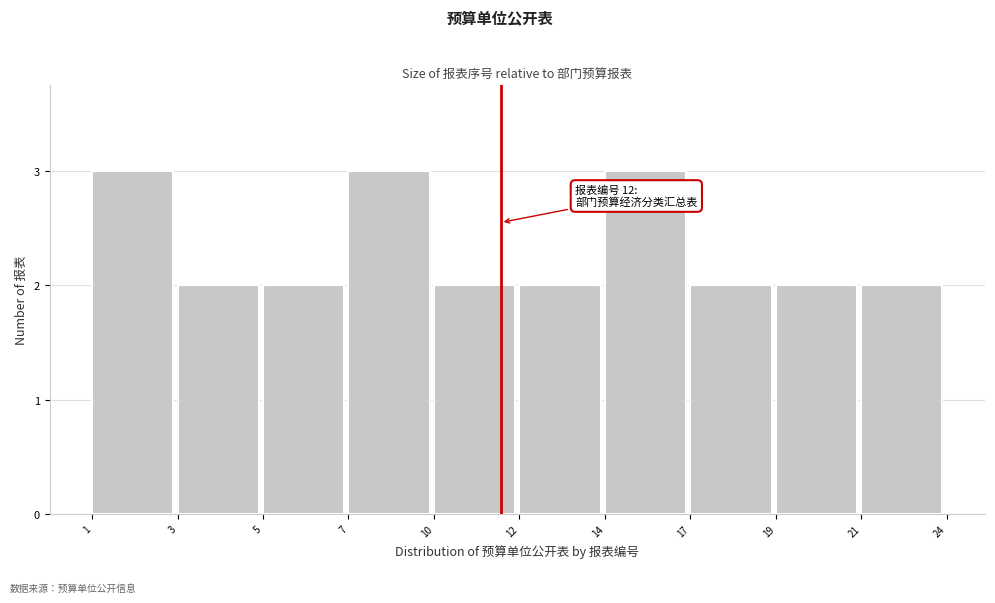

Reading right to left, what are all the values shown in this chart?

21=2	19=2	17=2	14=3	12=2	10=2	7=3	5=2	3=2	1=3